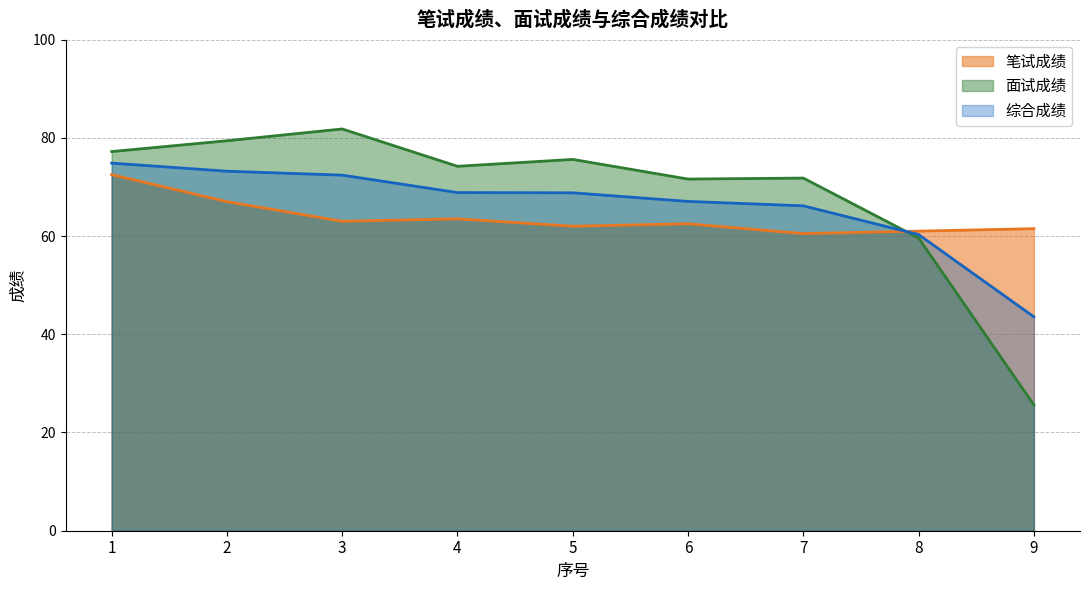

How many categories are shown in the chart?

9